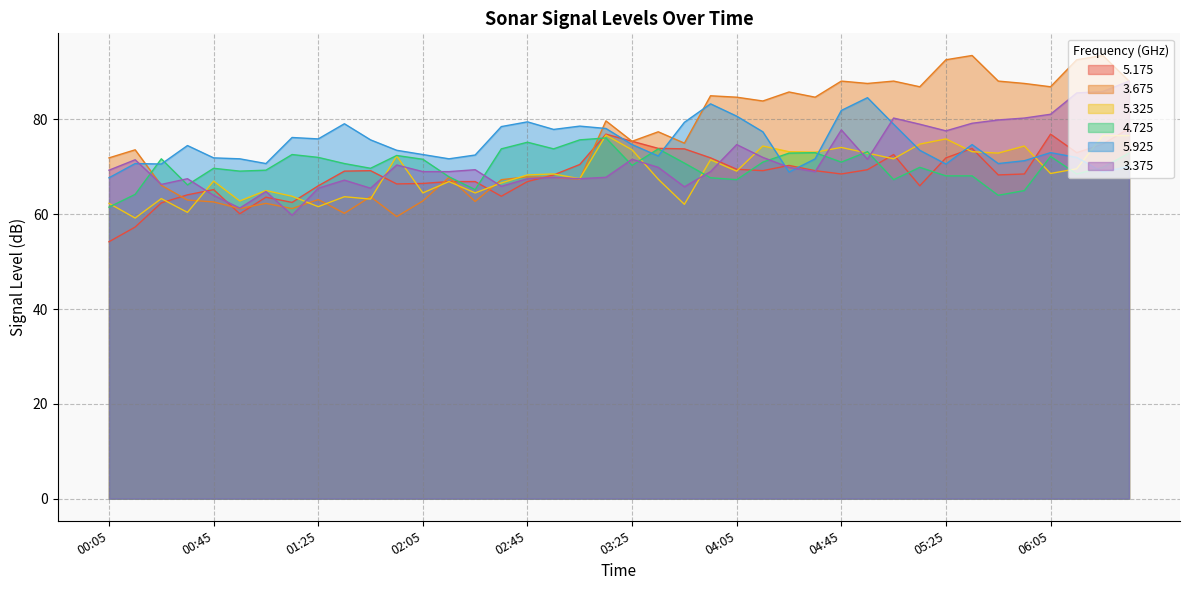

Where does the 4.725 series first go above 70?

00:25